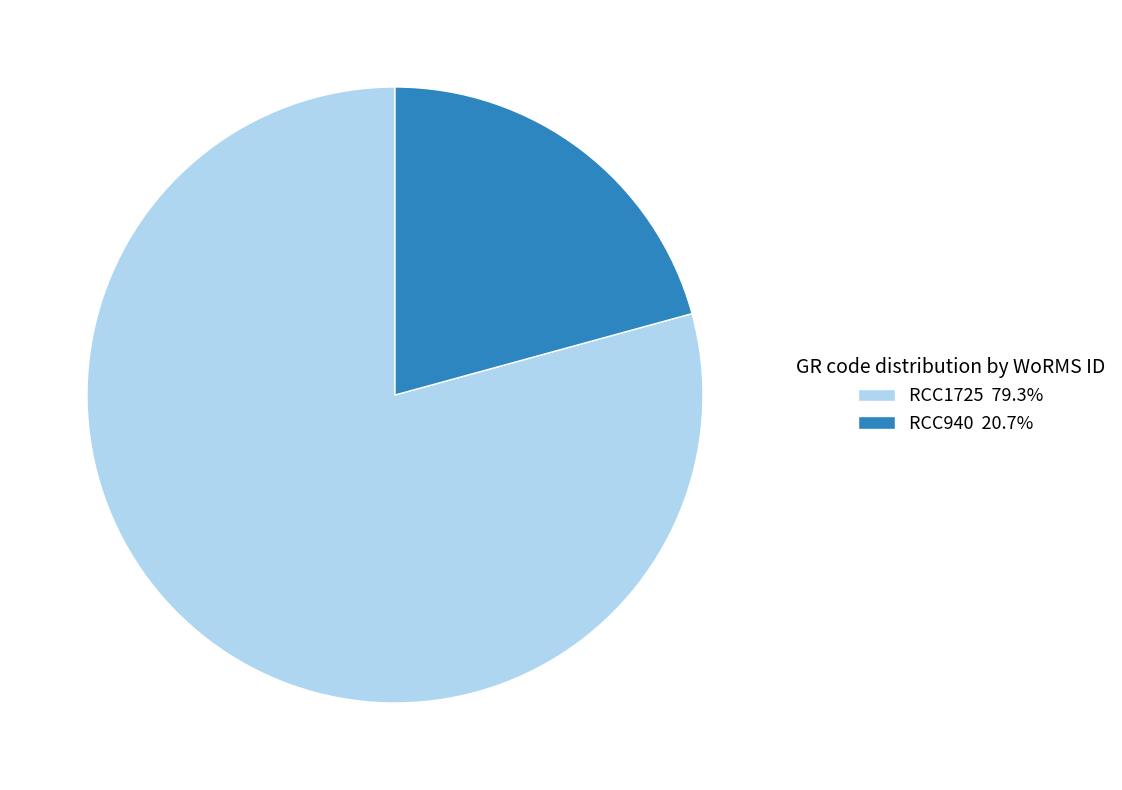

What is the smallest slice in the pie chart?

RCC940